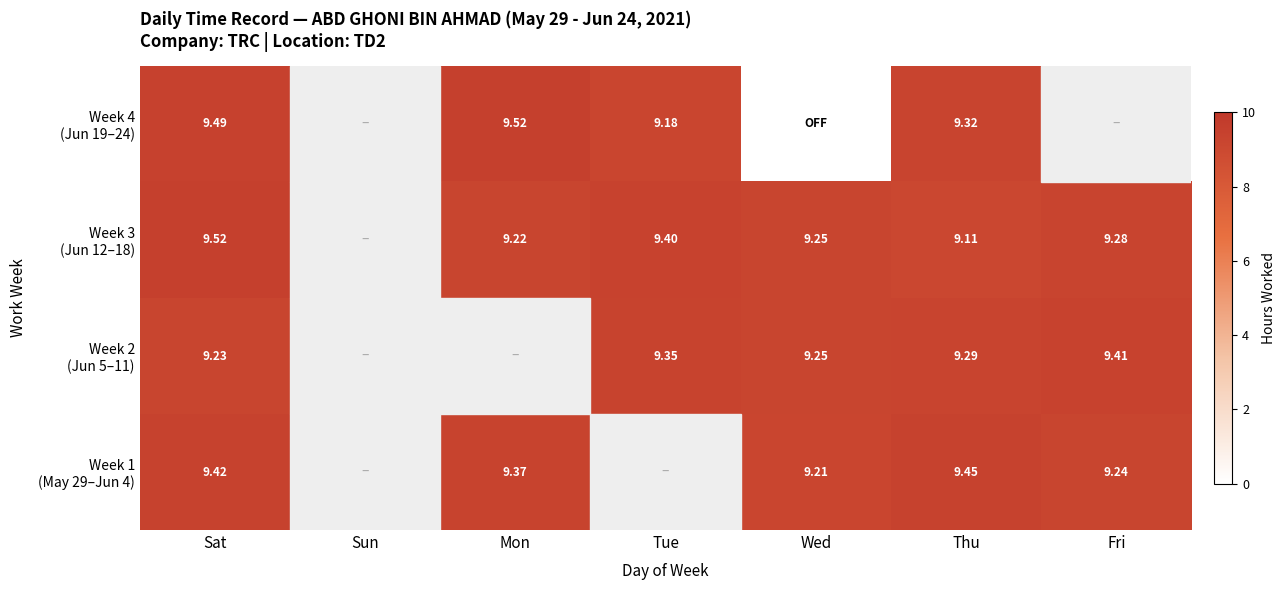

Which series has the largest range (max minus min)?

Week 4 (Jun 19–24)